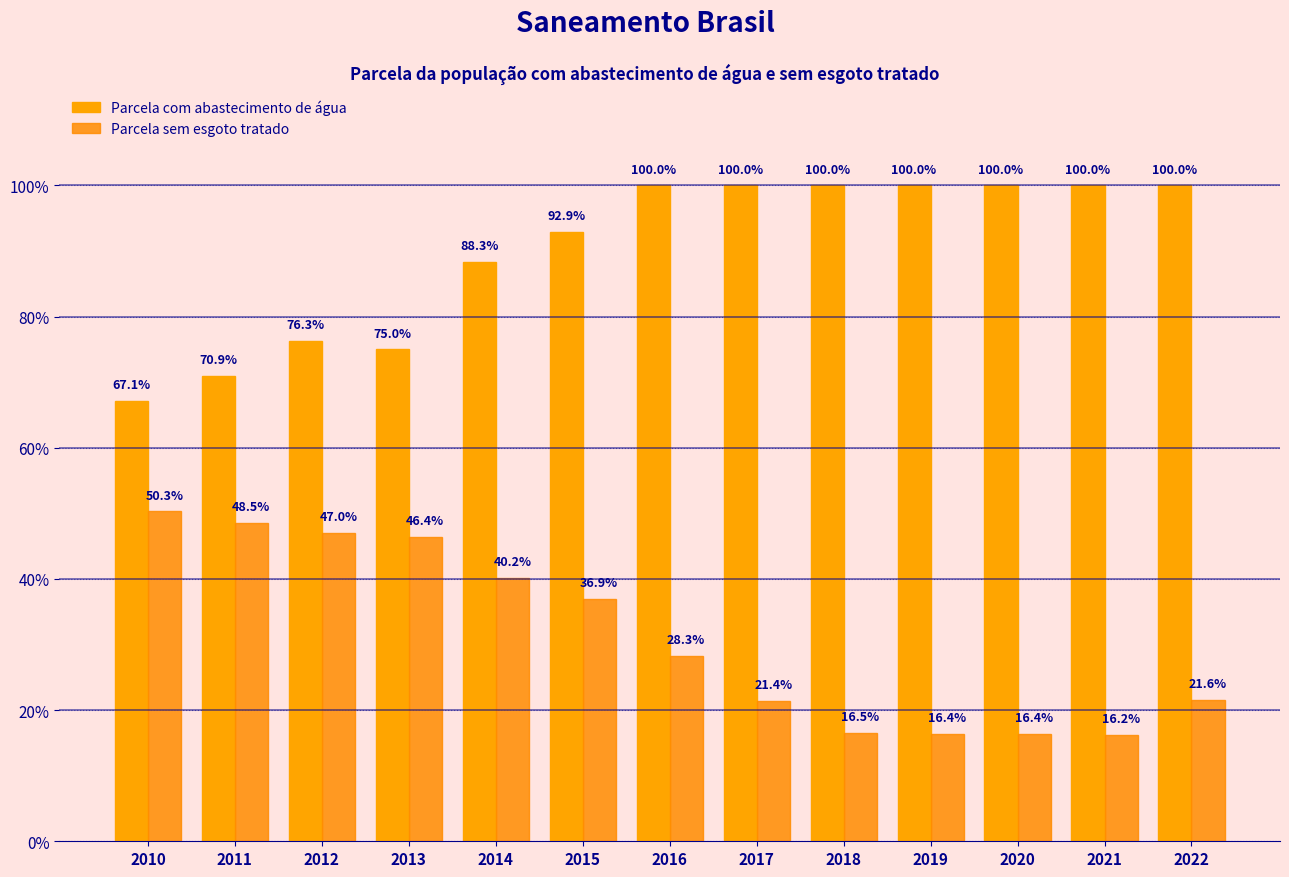

At which category is the sum across all series the highest?

2015